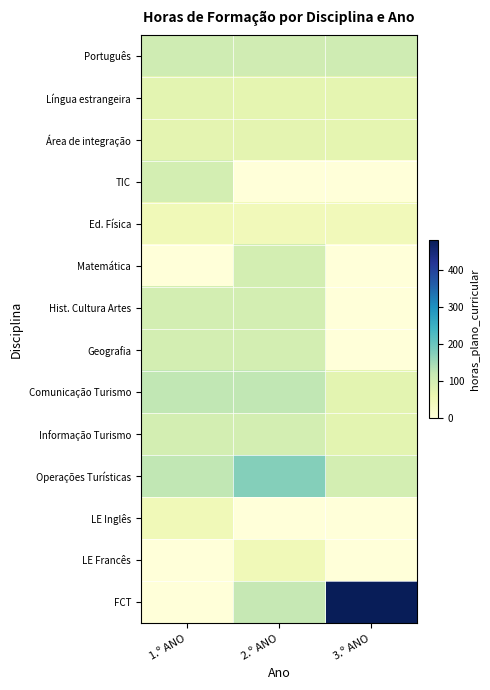

Reading left to right, list all the values displayed in this chart.

Português: 1.º ANO=107	2.º ANO=105	3.º ANO=108
Língua estrangeira: 1.º ANO=75	2.º ANO=73	3.º ANO=72
Área de integração: 1.º ANO=74	2.º ANO=74	3.º ANO=72
TIC: 1.º ANO=100	2.º ANO=0	3.º ANO=0
Ed. Física: 1.º ANO=50	2.º ANO=45	3.º ANO=45
Matemática: 1.º ANO=0	2.º ANO=100	3.º ANO=0
Hist. Cultura Artes: 1.º ANO=100	2.º ANO=100	3.º ANO=0
Geografia: 1.º ANO=100	2.º ANO=100	3.º ANO=0
Comunicação Turismo: 1.º ANO=125	2.º ANO=125	3.º ANO=75
Informação Turismo: 1.º ANO=100	2.º ANO=100	3.º ANO=75
Operações Turísticas: 1.º ANO=125	2.º ANO=175	3.º ANO=100
LE Inglês: 1.º ANO=50	2.º ANO=0	3.º ANO=0
LE Francês: 1.º ANO=0	2.º ANO=50	3.º ANO=0
FCT: 1.º ANO=0	2.º ANO=120	3.º ANO=480